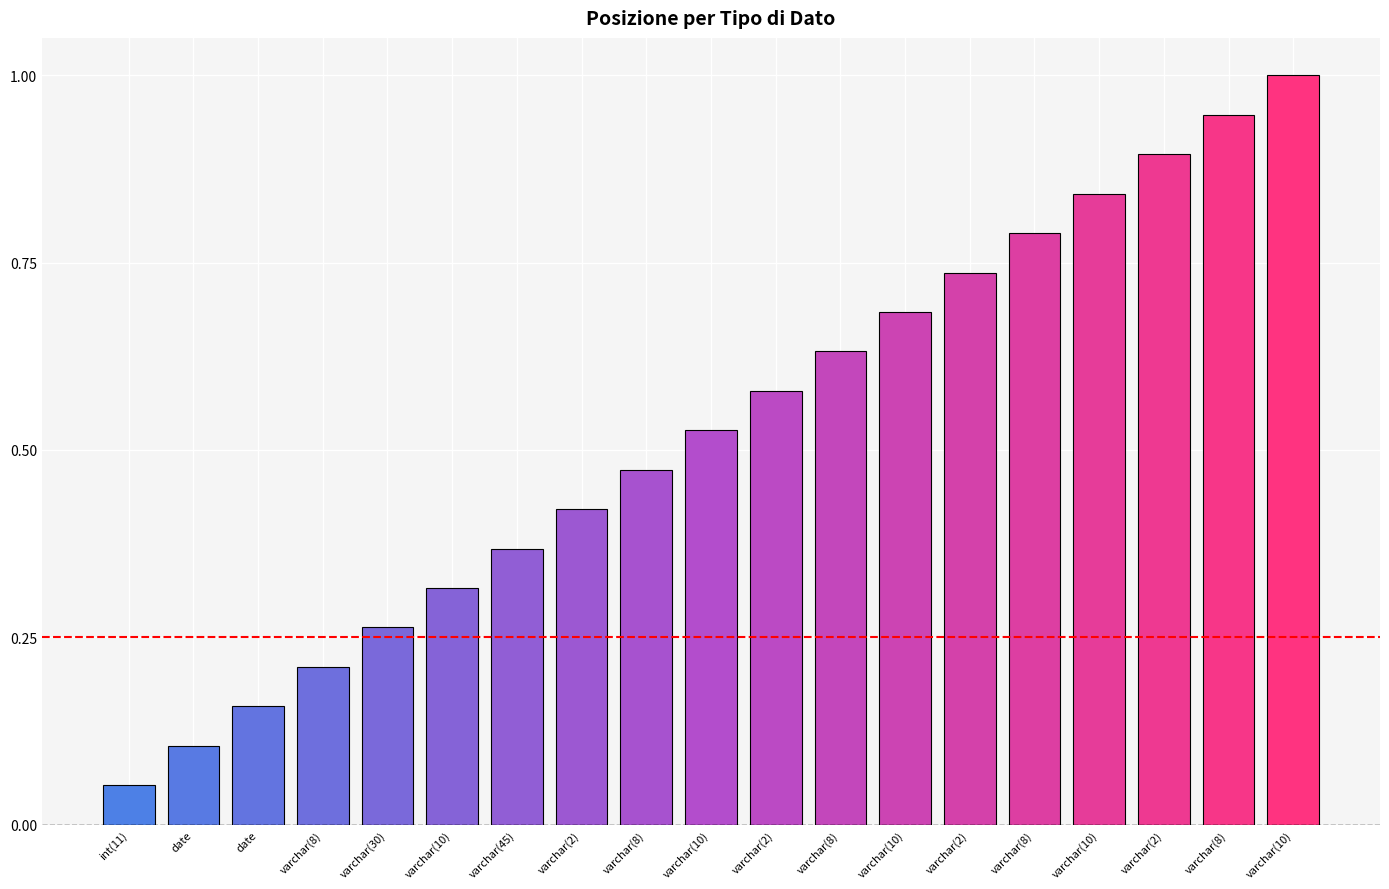

What is the label of the 6th bar from the left?

varchar(10)